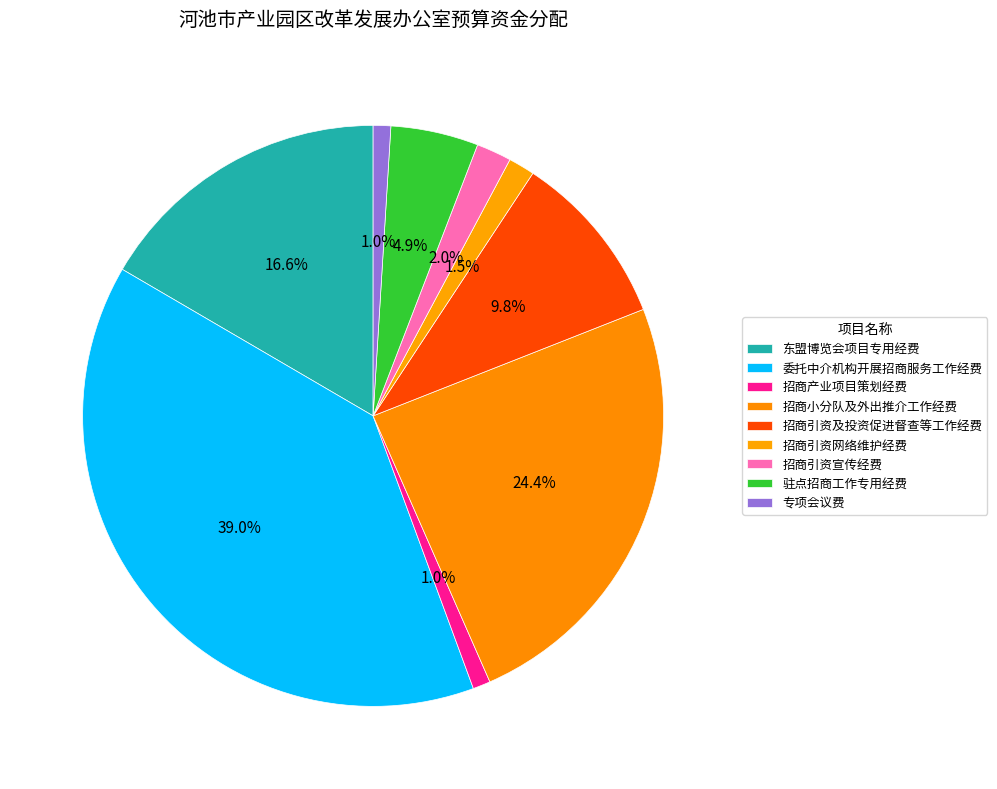

How many slices are in this pie chart?

9